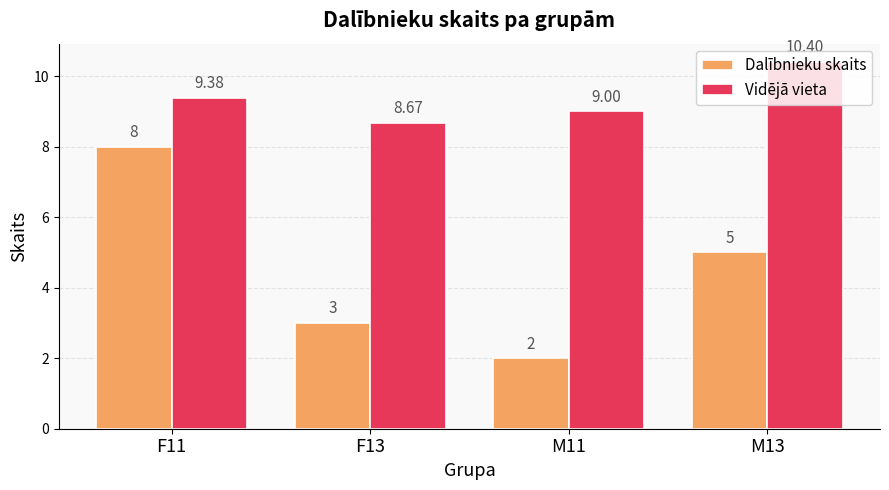

What is the value of the Vidējā vieta bar at the 3rd from the left?

9.0